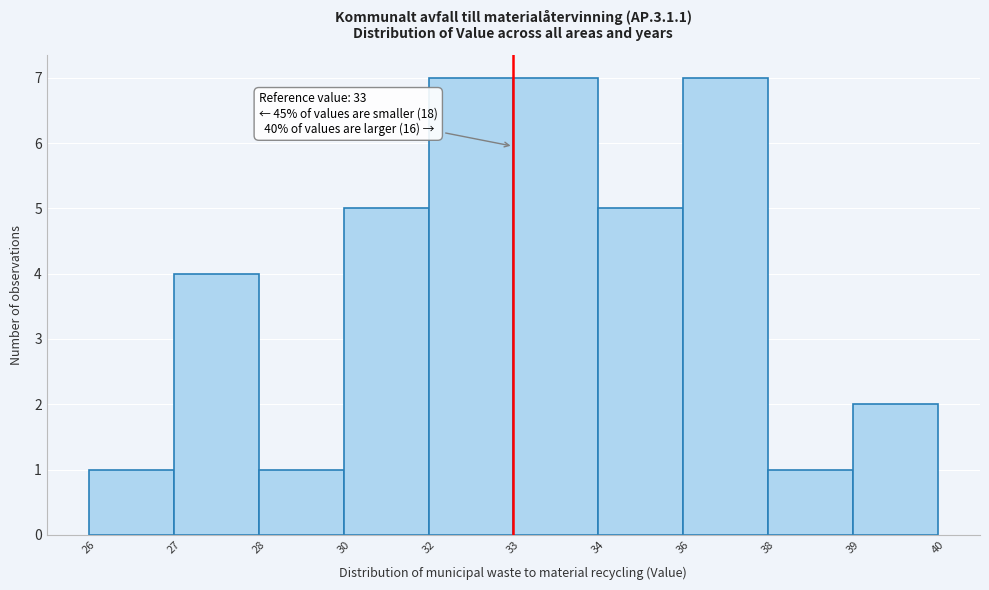

Reading right to left, what are all the values shown in this chart?

2	1	7	5	7	7	5	1	4	1